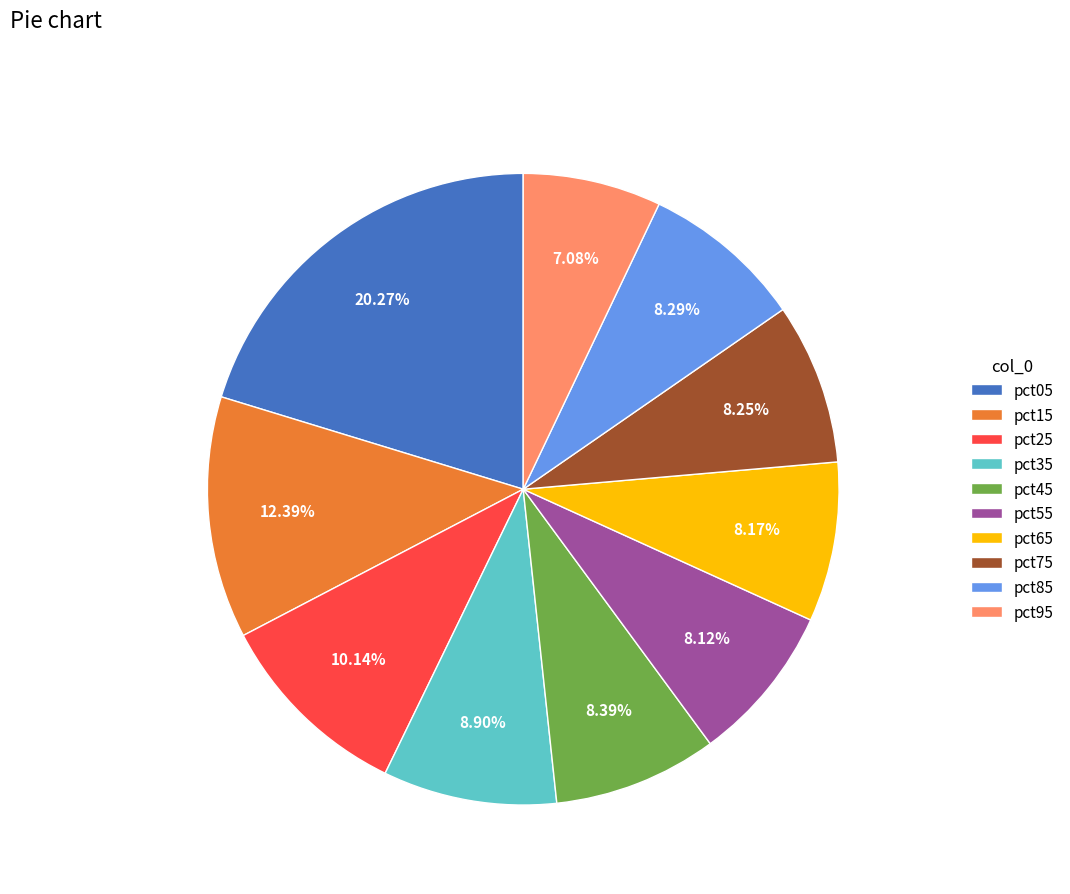

Count the number of slices in the pie.

10